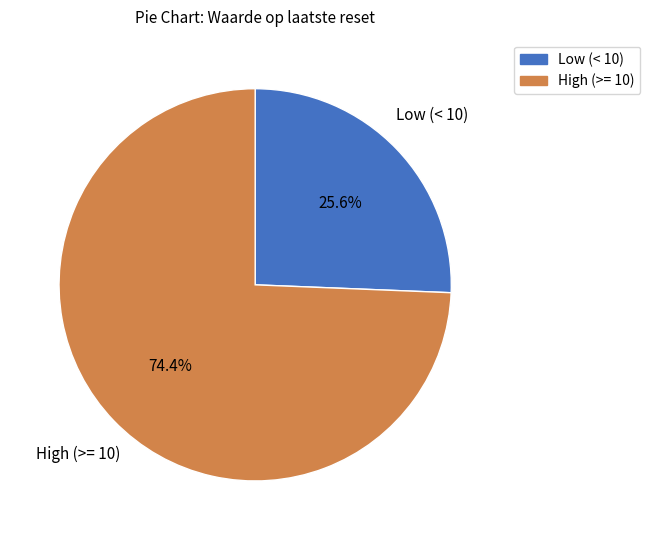

How many segments does this pie chart have?

2